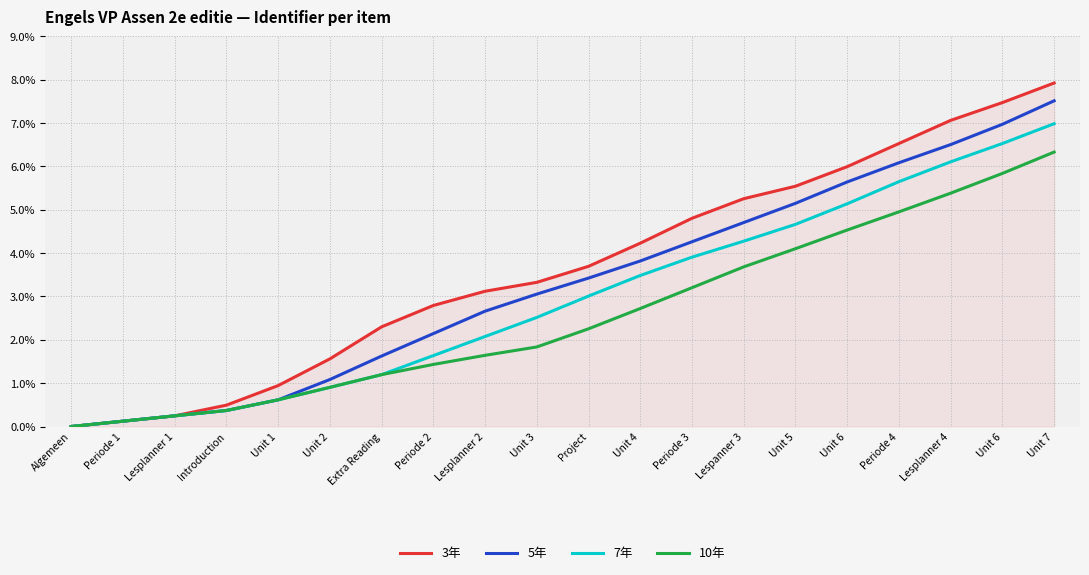

What is the difference between the maximum and minimum values in the 3年 series?

7.9